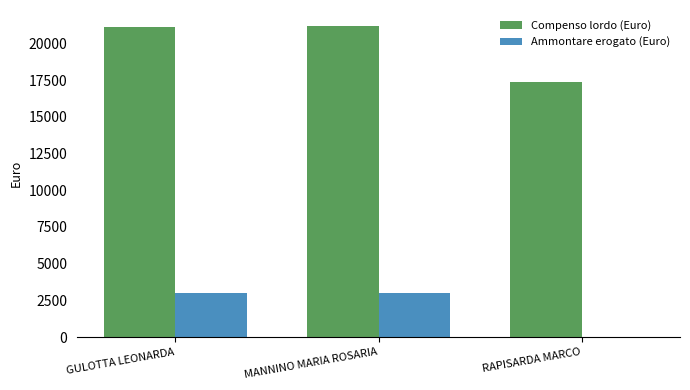

Reading right to left, list all the values displayed in this chart.

Compenso lordo (Euro): 17366.6	21225.8	21125.8
Ammontare erogato (Euro): 0.0	3000.0	3000.0